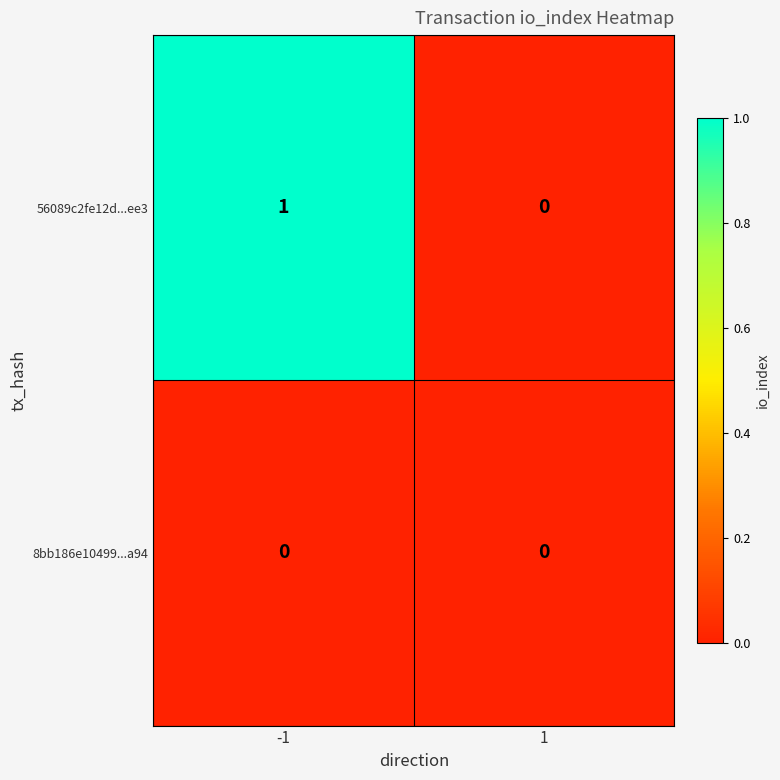

The 56089c2fe12d...ee3 series shows 1 at -1. True or false?

True